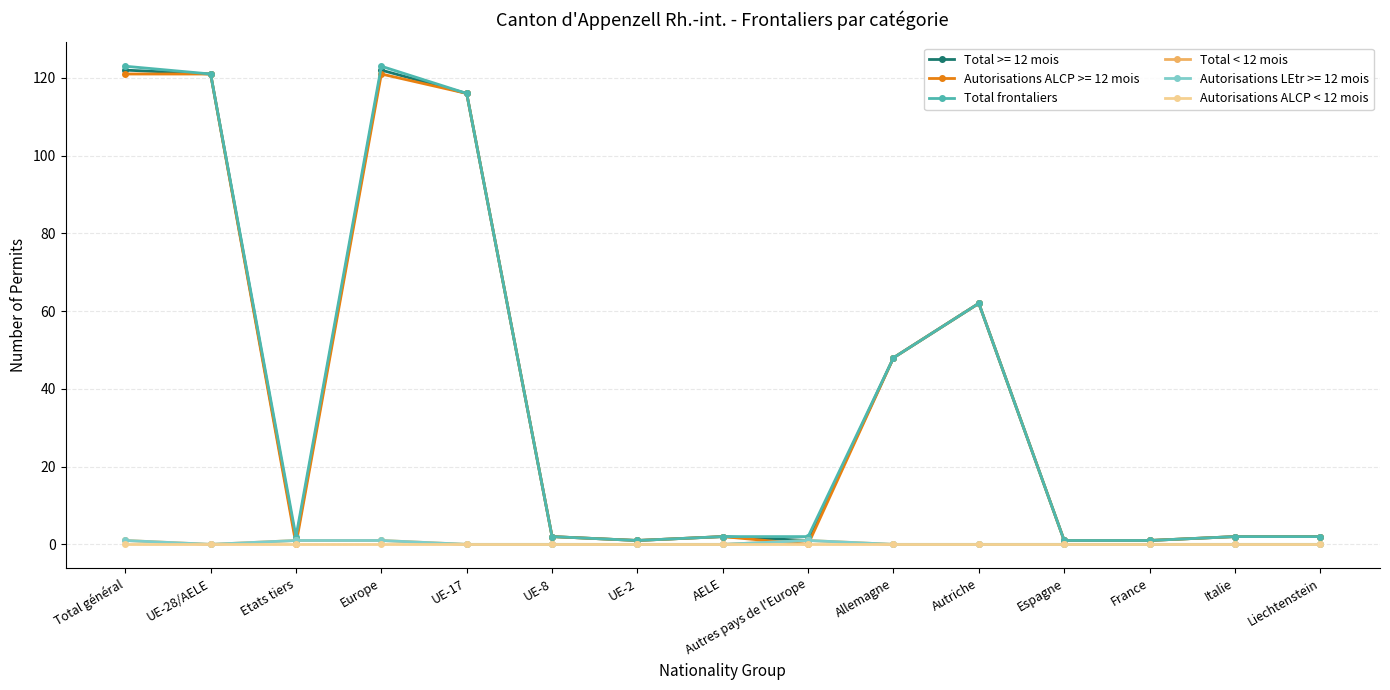

What is the label of the 2nd point from the right?

Italie